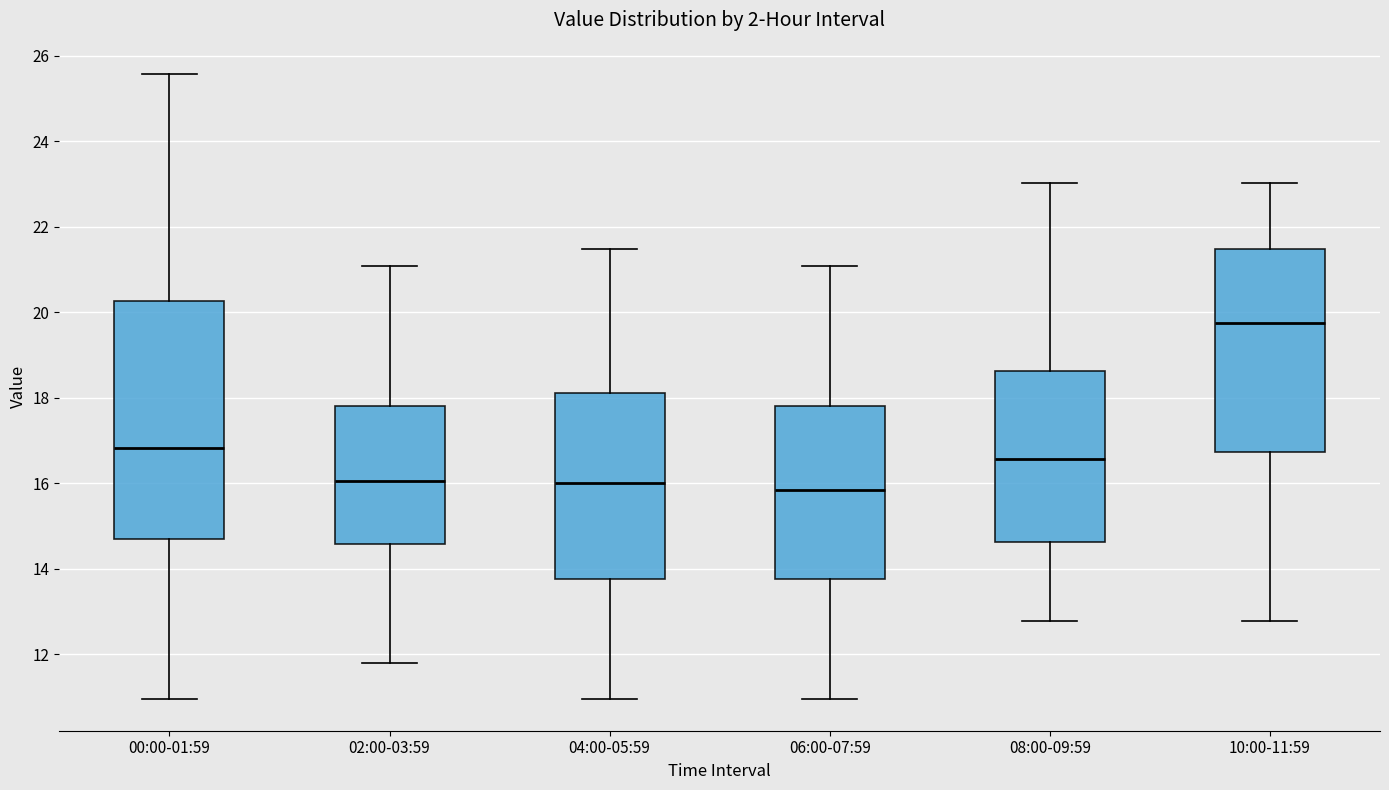

Reading left to right, transcribe this box plot: for each box, give where its median line is, the range the box spans, and where its two whiskers end, as read against the y-axis. The values are not printed on the chart, so give them approximately, as read against the axis.

00:00-01:59: median 16.8, box 14.8 to 20.2, whiskers 11.0 to 25.6
02:00-03:59: median 16.0, box 14.6 to 17.8, whiskers 11.8 to 21.0
04:00-05:59: median 16.0, box 13.8 to 18.2, whiskers 11.0 to 21.4
06:00-07:59: median 15.8, box 13.8 to 17.8, whiskers 11.0 to 21.0
08:00-09:59: median 16.6, box 14.6 to 18.6, whiskers 12.8 to 23.0
10:00-11:59: median 19.8, box 16.8 to 21.4, whiskers 12.8 to 23.0